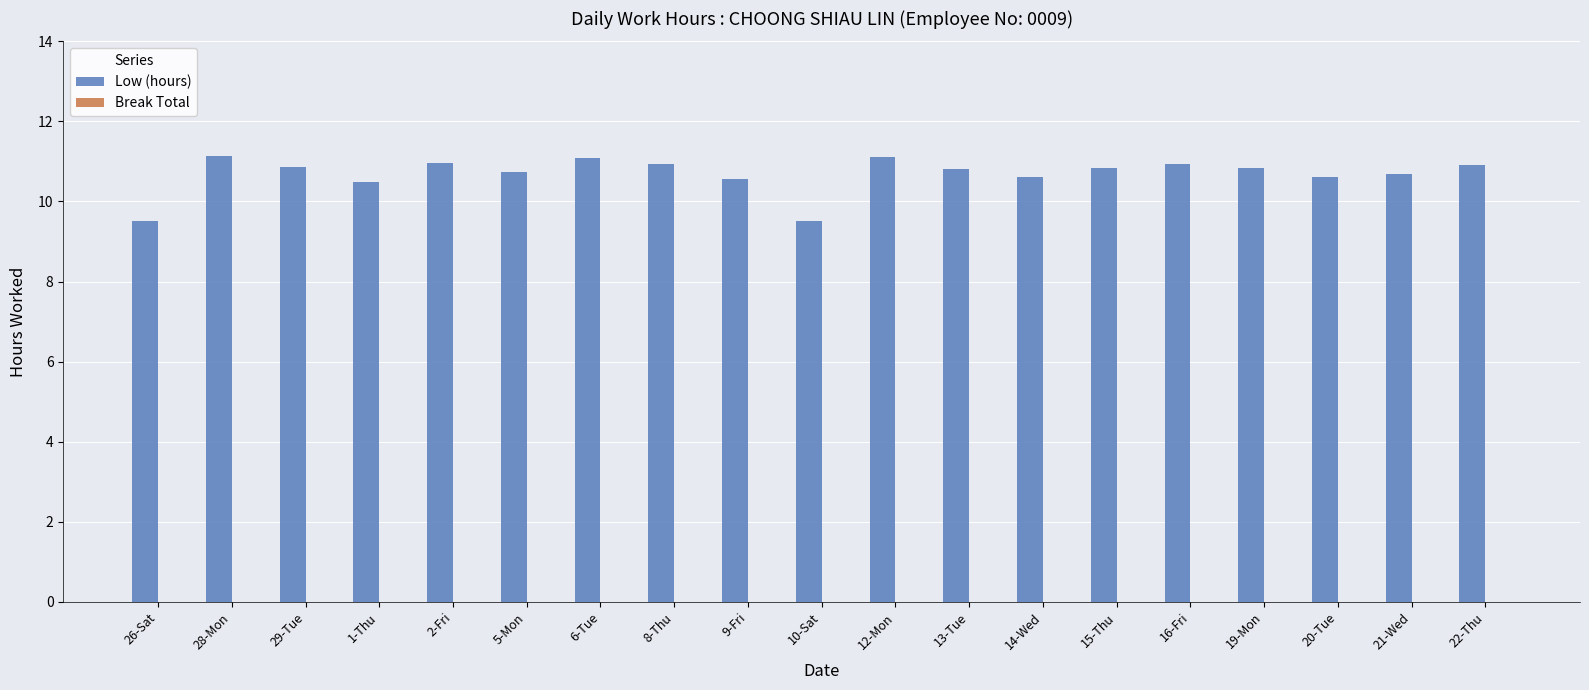

Approximately how many times larger is the value at 14-Wed compared to 16-Fri?

1.0